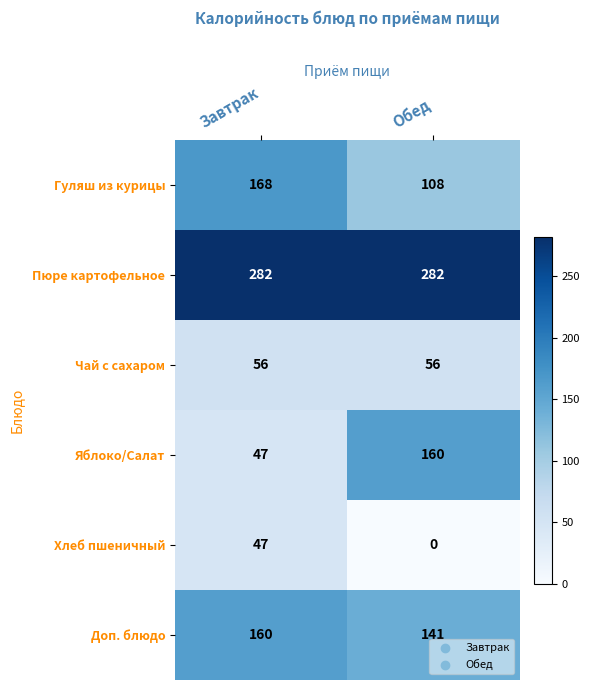

What is the spread (max minus min) of values at Завтрак?

235